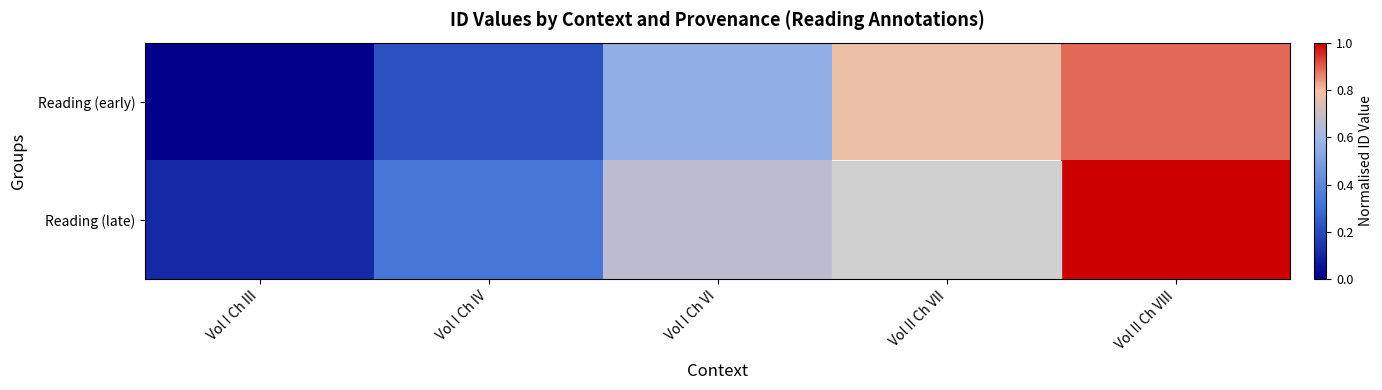

True or false: Reading (late) has a value of 0.3 at Vol I Ch IV.

True